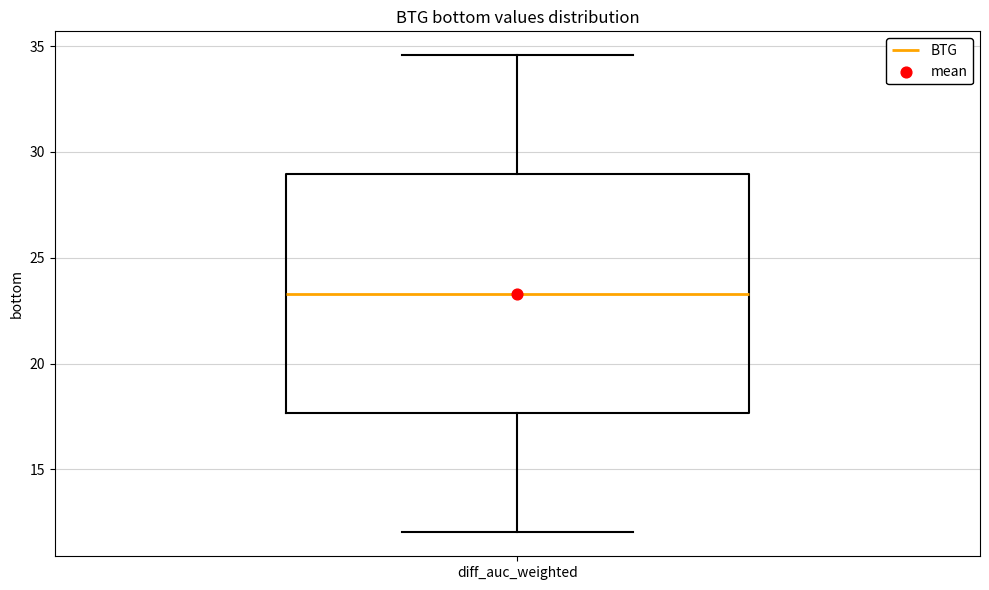

Read this box plot against the y-axis: the position of the median line, the range covered by the box, and the ends of both whiskers. The values are not printed on the chart, so give them approximately, as read against the axis.

median 23.5, box 17.5 to 29.0, whiskers 12.0 to 34.5